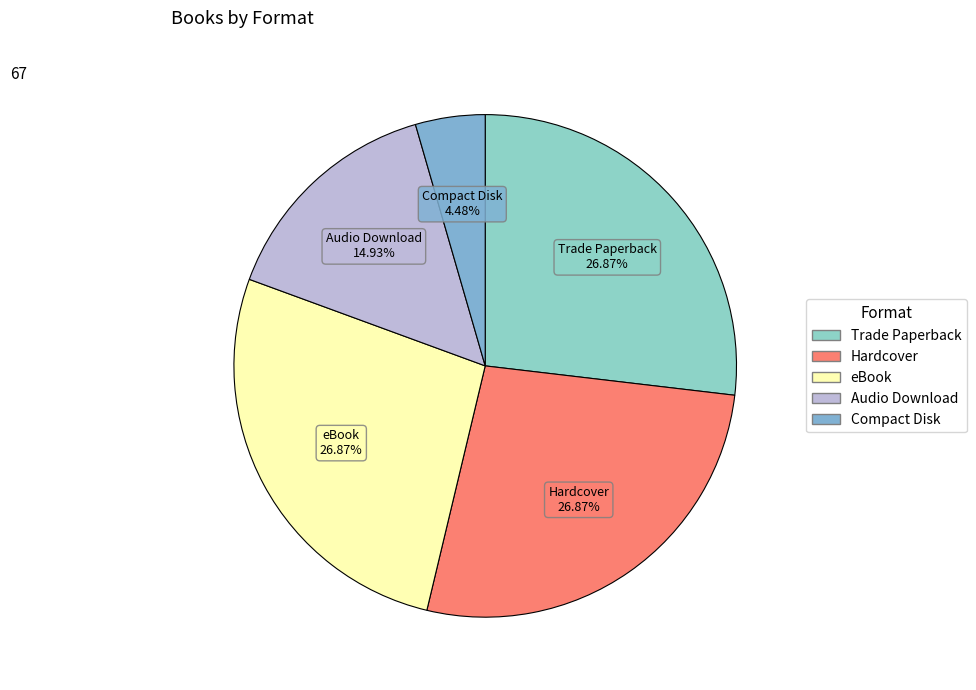

Does Audio Download represent more than half of the total?

No